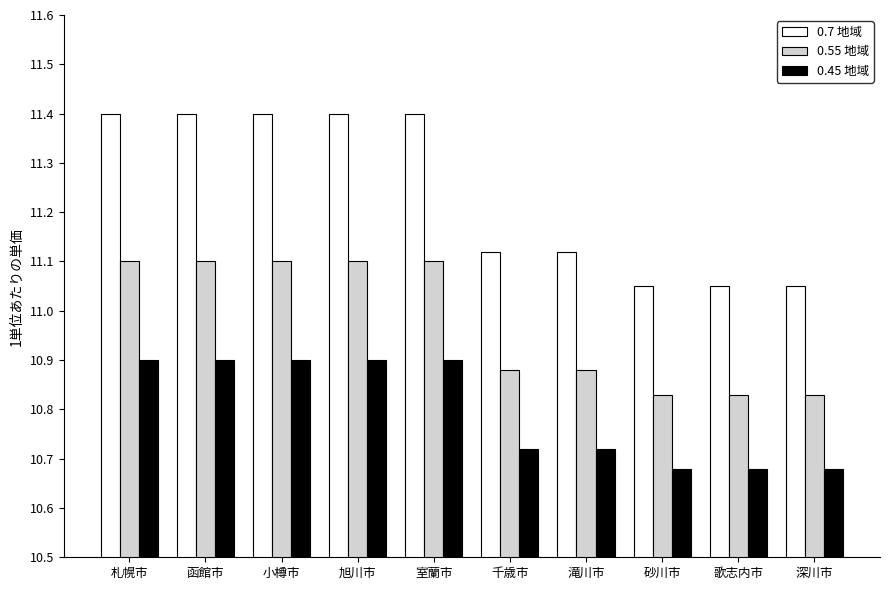

How many bars are there in total?

30